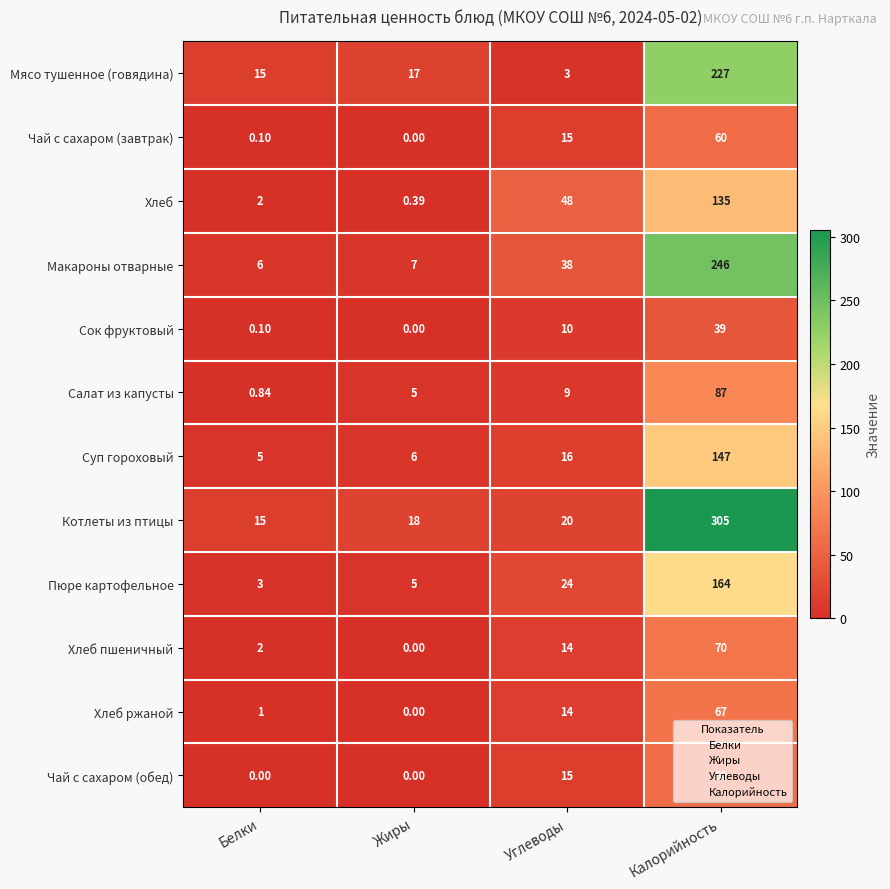

Which category has the highest value across all series?

Калорийность